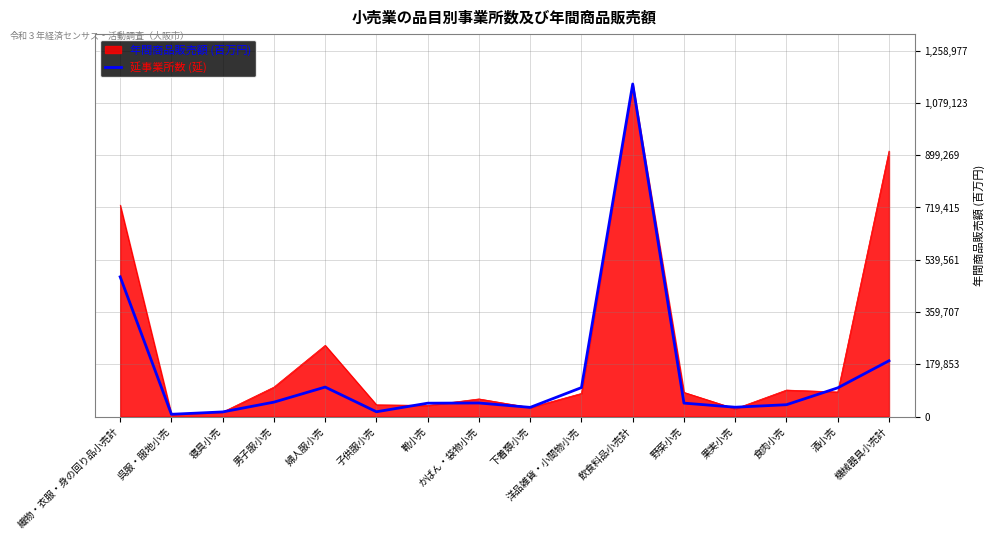

What is the approximate value of 延事業所数 (延) at 機械器具小売計?

191858.7